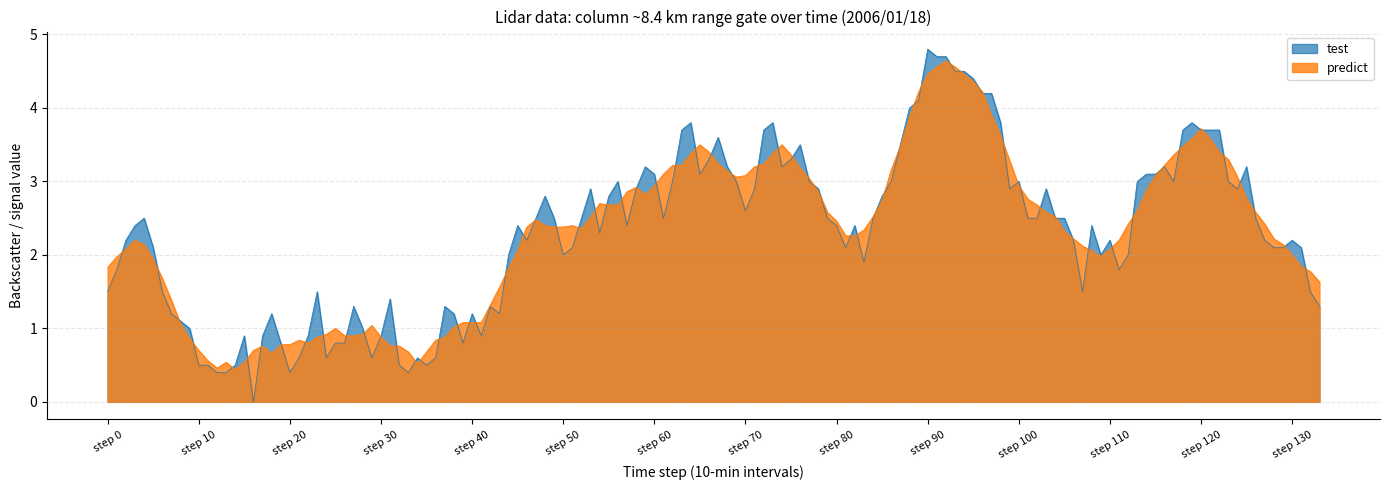

List the series in order of their overall mean, lowest first.

predict, test